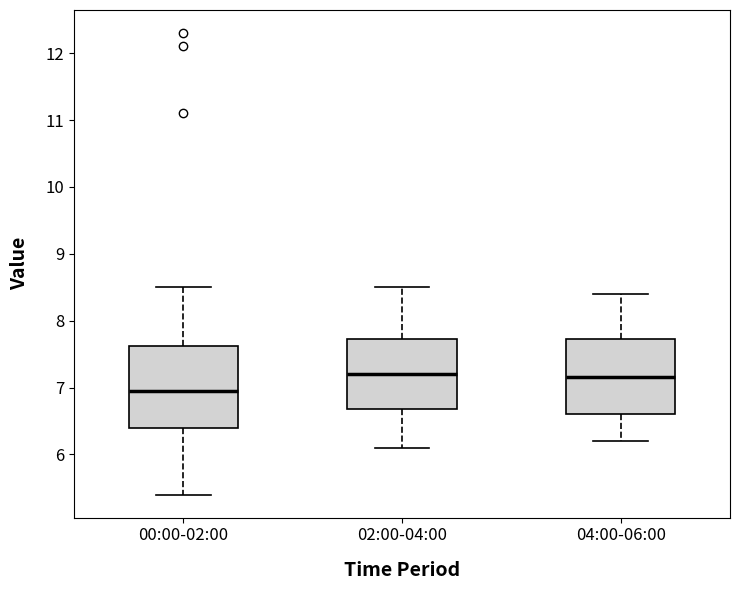

Reading left to right, read every box against the y-axis: the position of its median line, the range the box covers, and the ends of its whiskers. The values are not printed on the chart, so give them approximately, as read against the axis.

00:00-02:00: median 7.0, box 6.4 to 7.6, whiskers 5.4 to 8.5
02:00-04:00: median 7.2, box 6.7 to 7.7, whiskers 6.1 to 8.5
04:00-06:00: median 7.2, box 6.6 to 7.7, whiskers 6.2 to 8.4